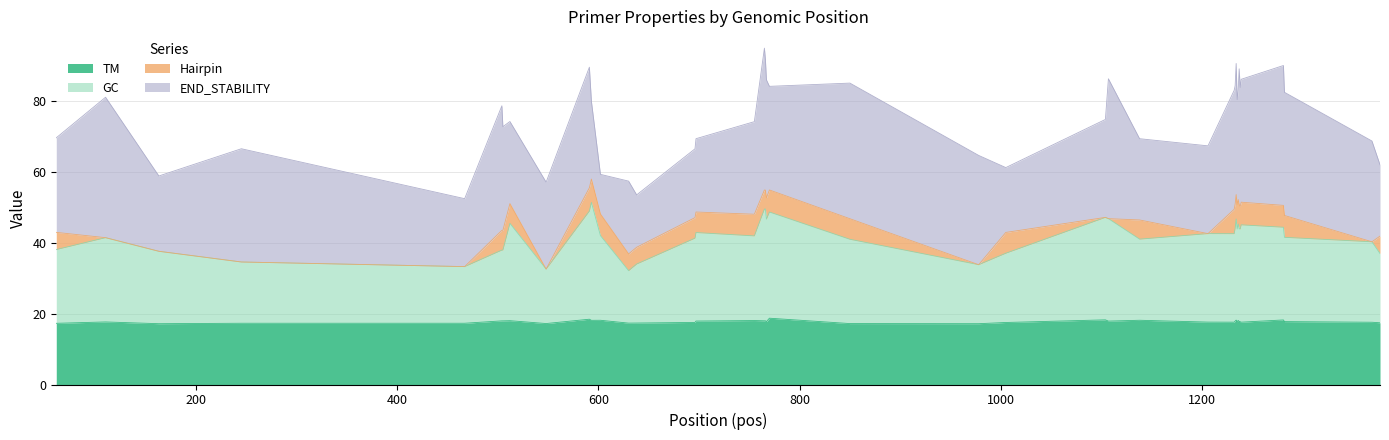

True or false: TM and GC cross at least once.

False